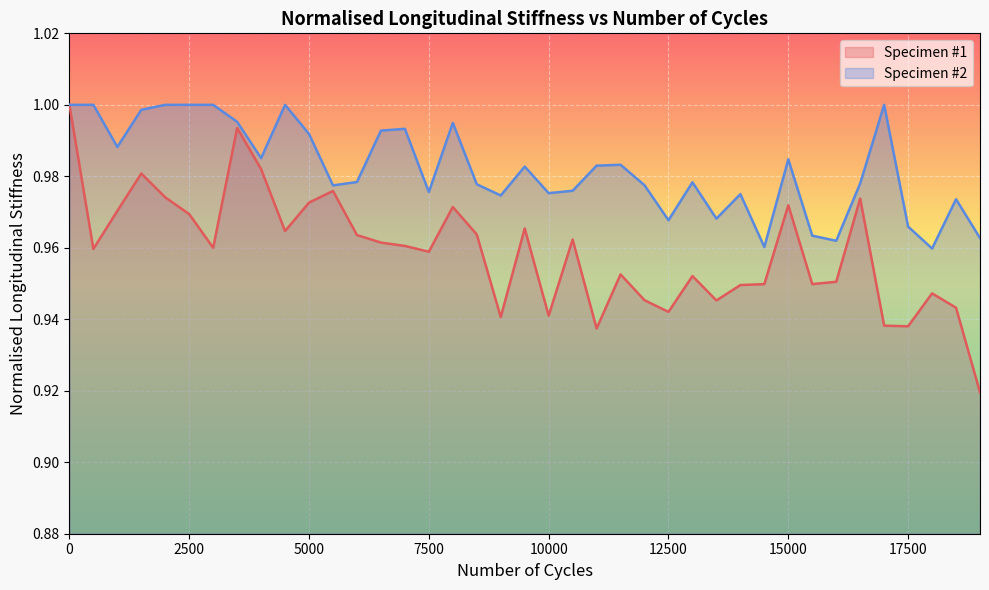

True or false: Specimen #1 and Specimen #2 cross at least once.

False